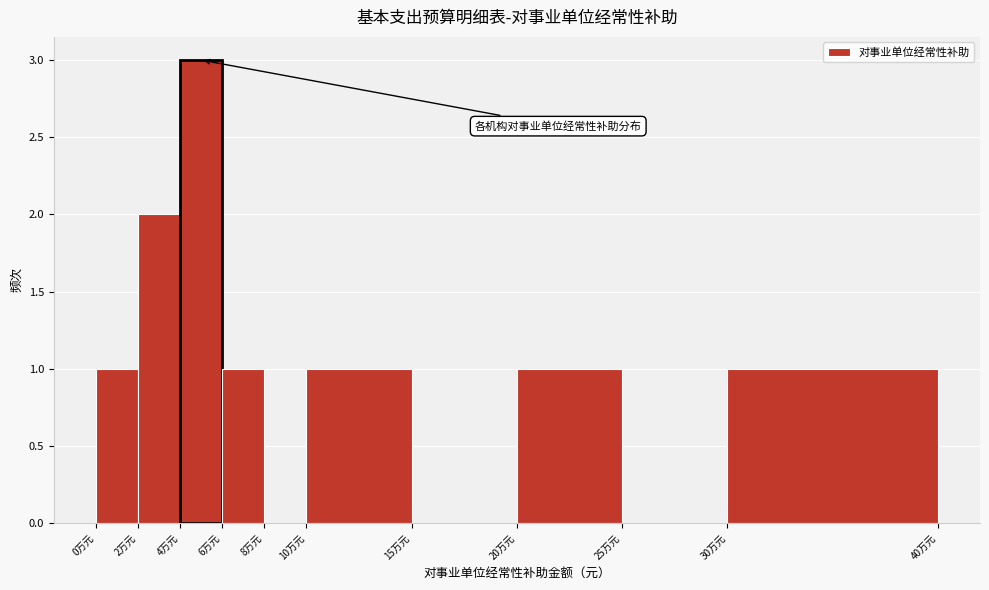

Reading left to right, what are all the values shown in this chart?

0万元=1	2万元=2	4万元=3	6万元=1	8万元=0	10万元=1	15万元=0	20万元=1	25万元=0	30万元=1